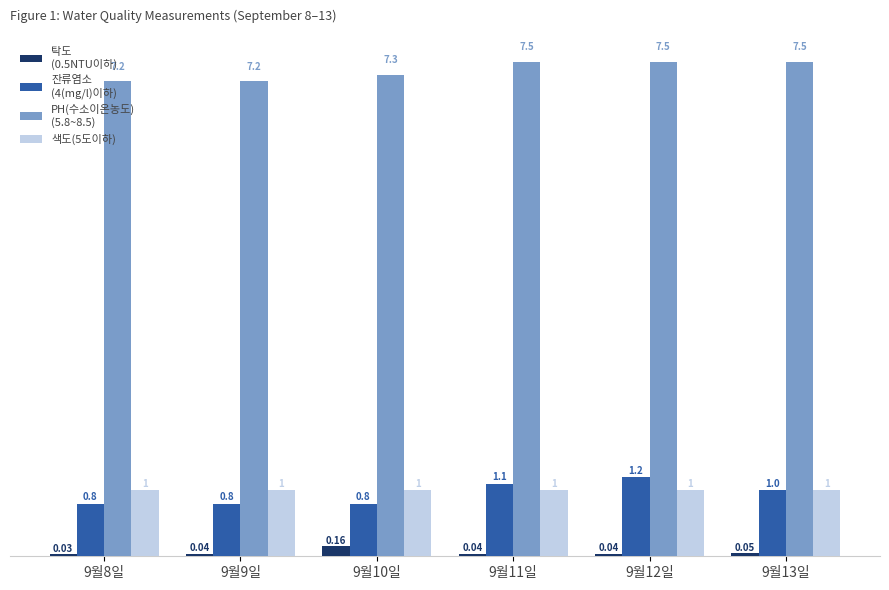

At which category is the sum across all series the highest?

9월12일